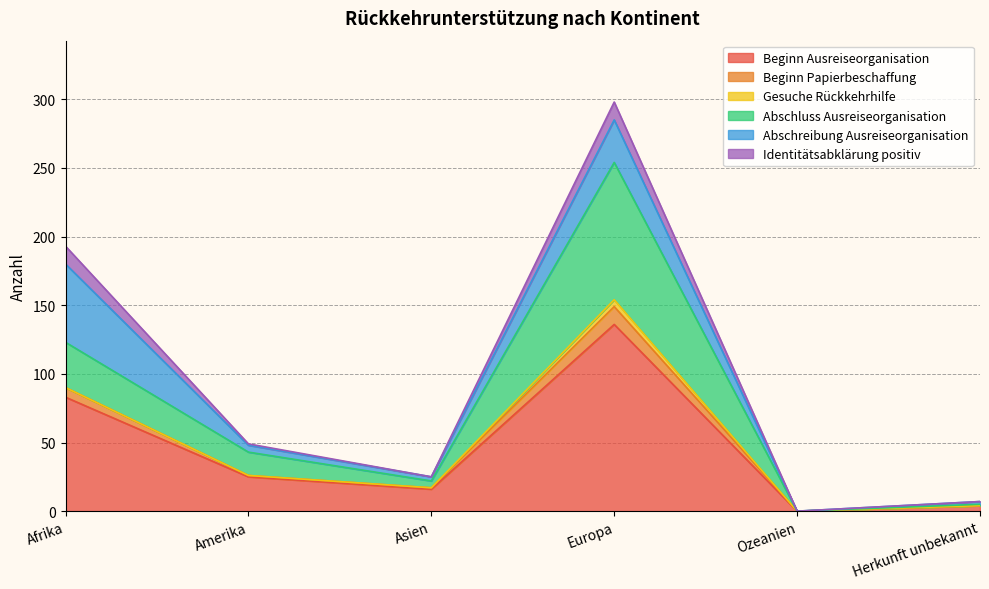

At which label does Beginn Ausreiseorganisation reach its peak?

Europa